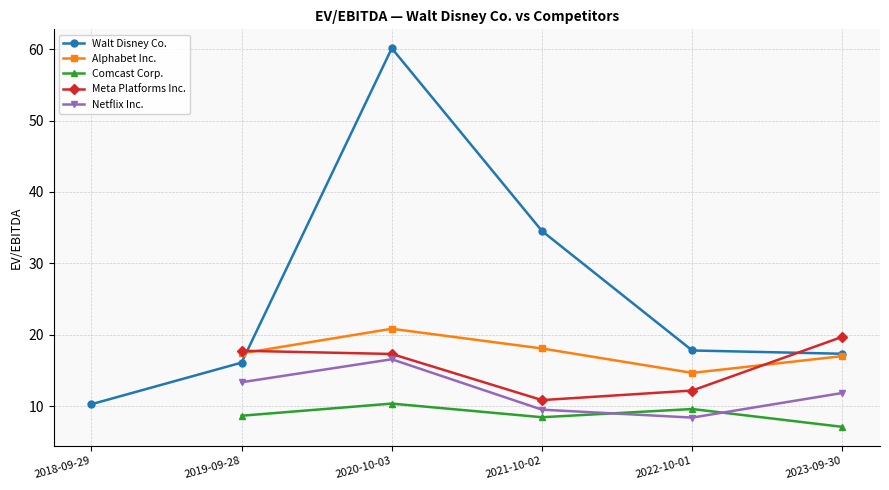

What is the spread (max minus min) of values at 2019-09-28?

9.1